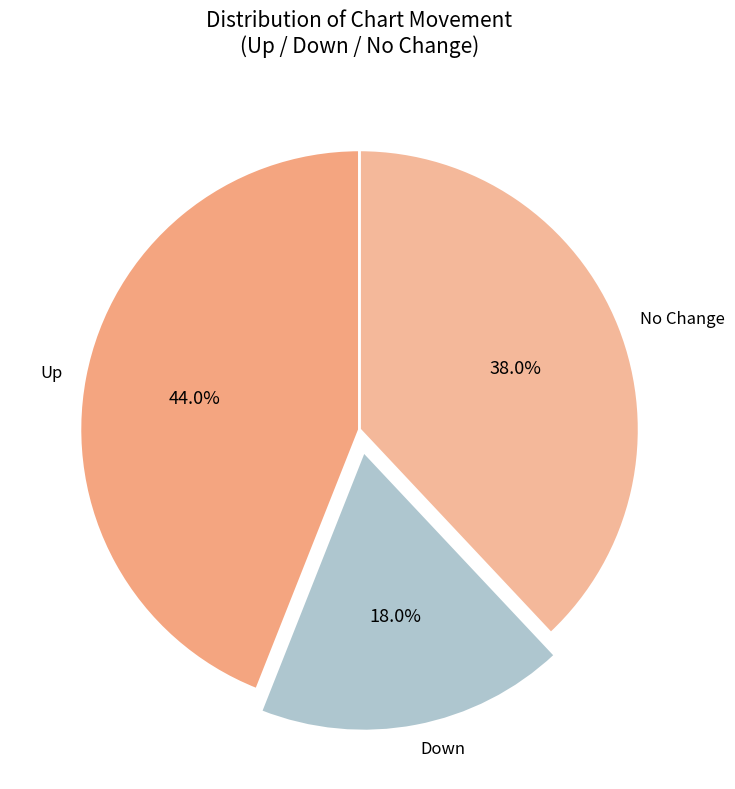

Does Up account for over 50% of the chart?

No